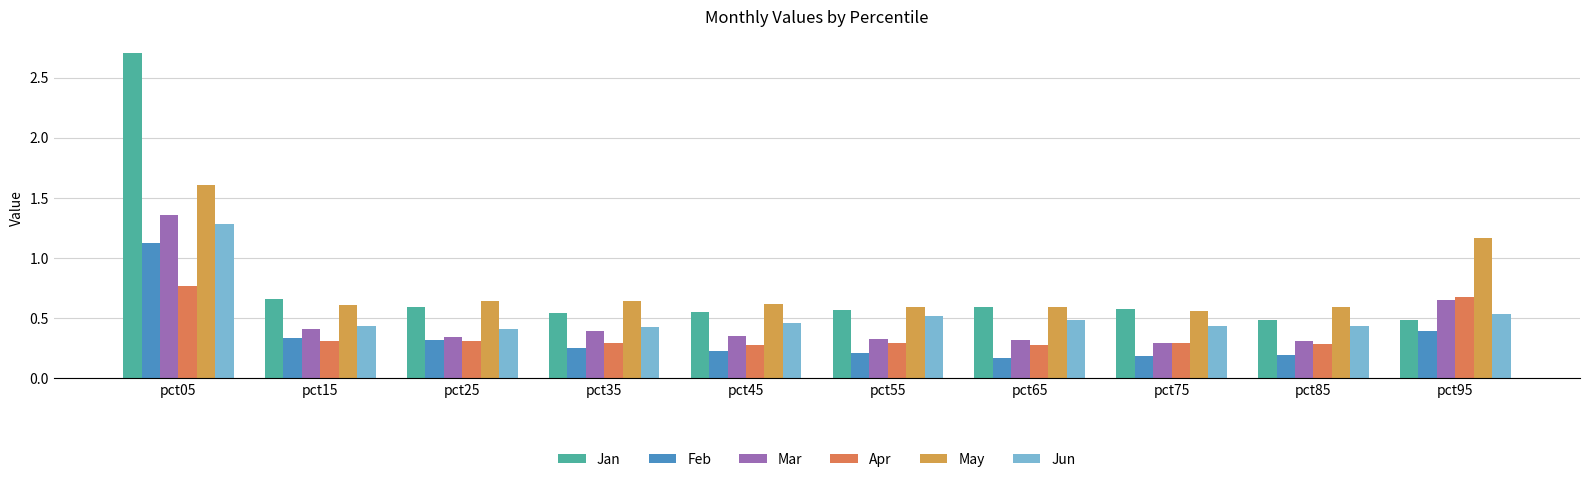

What is the maximum value shown in the chart?

2.7